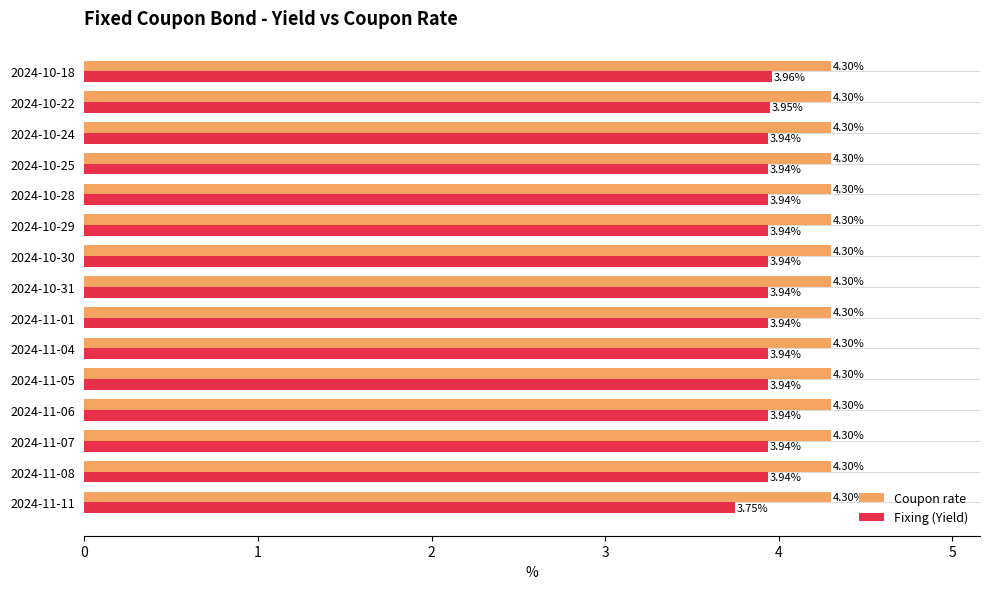

Which series has the largest range (max minus min)?

Fixing (Yield)